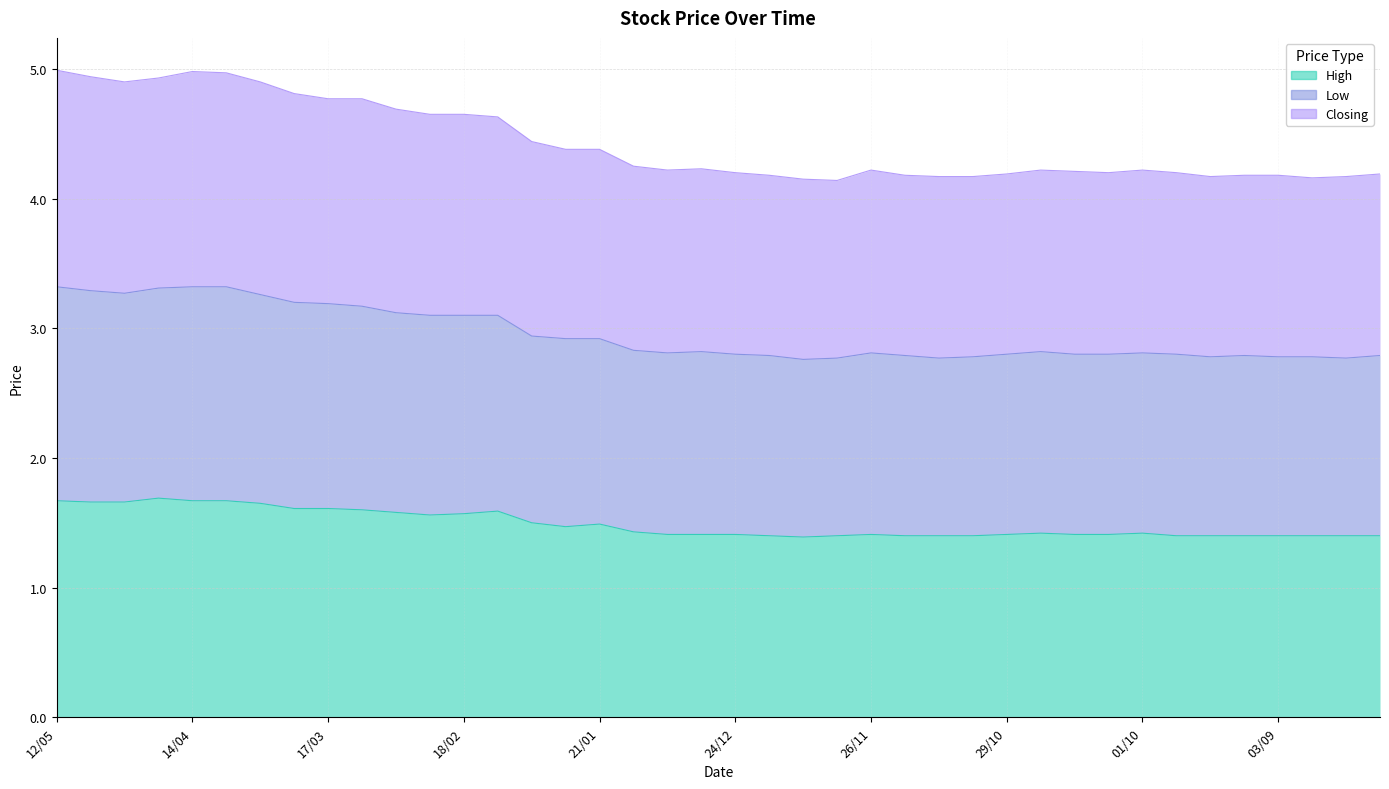

What is the maximum value for High?

1.7